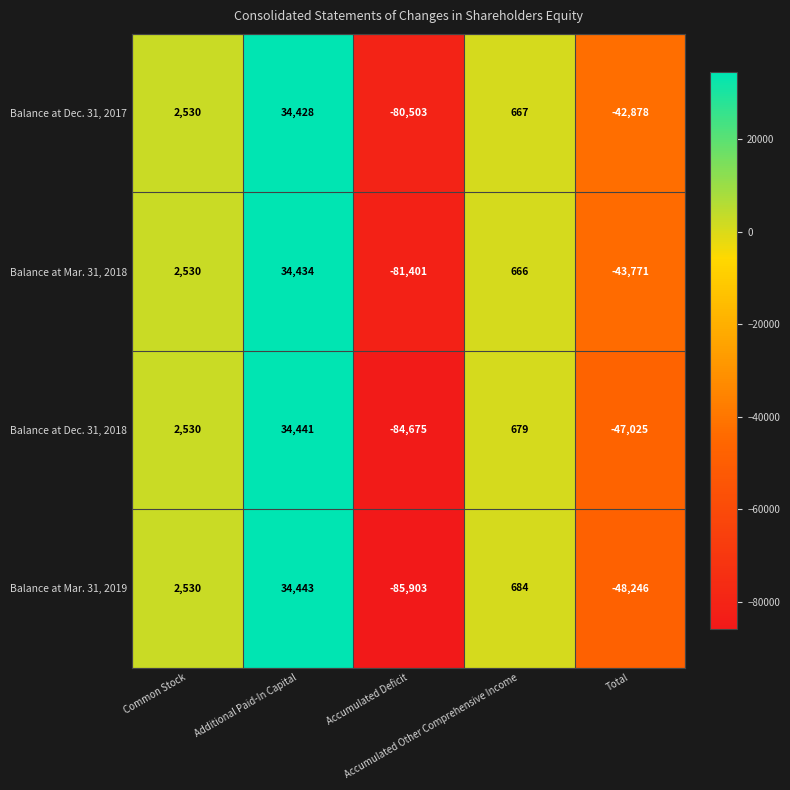

What is the difference between the second highest and second lowest values in the Balance at Mar. 31, 2018 series?

46301